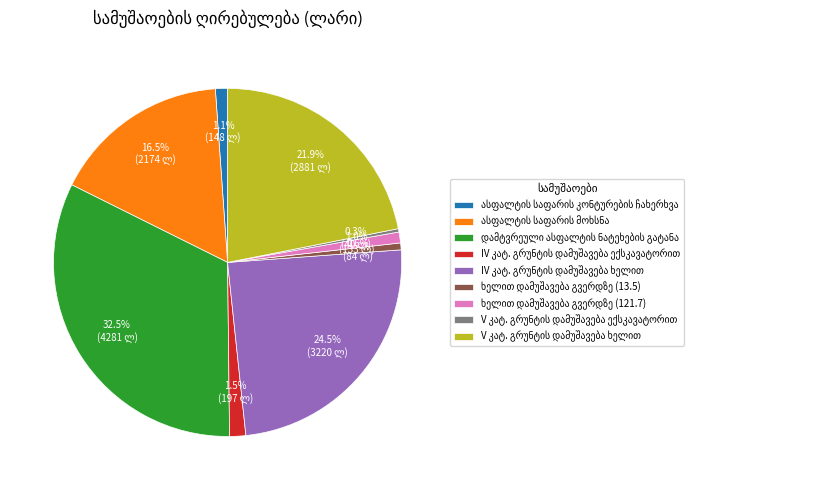

Does any single category account for the majority?

No